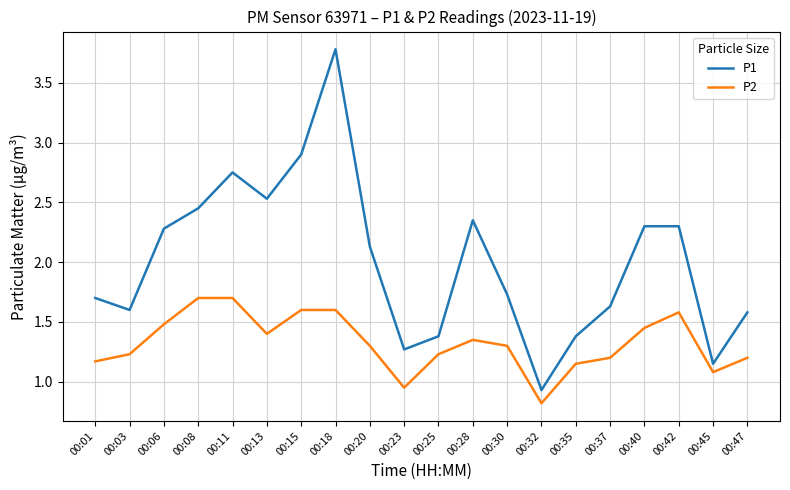

Where is P1 nearest to the value 2?

00:20